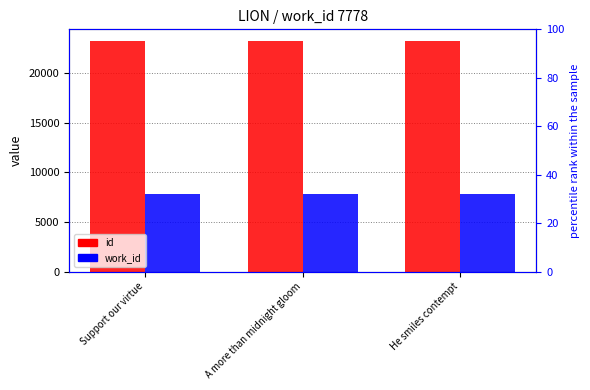

At which label does id reach its peak?

He smiles contempt